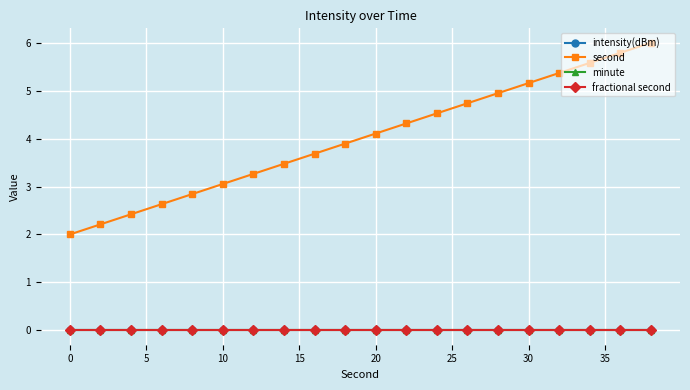

True or false: fractional second has more than 2 interior local peaks.

False